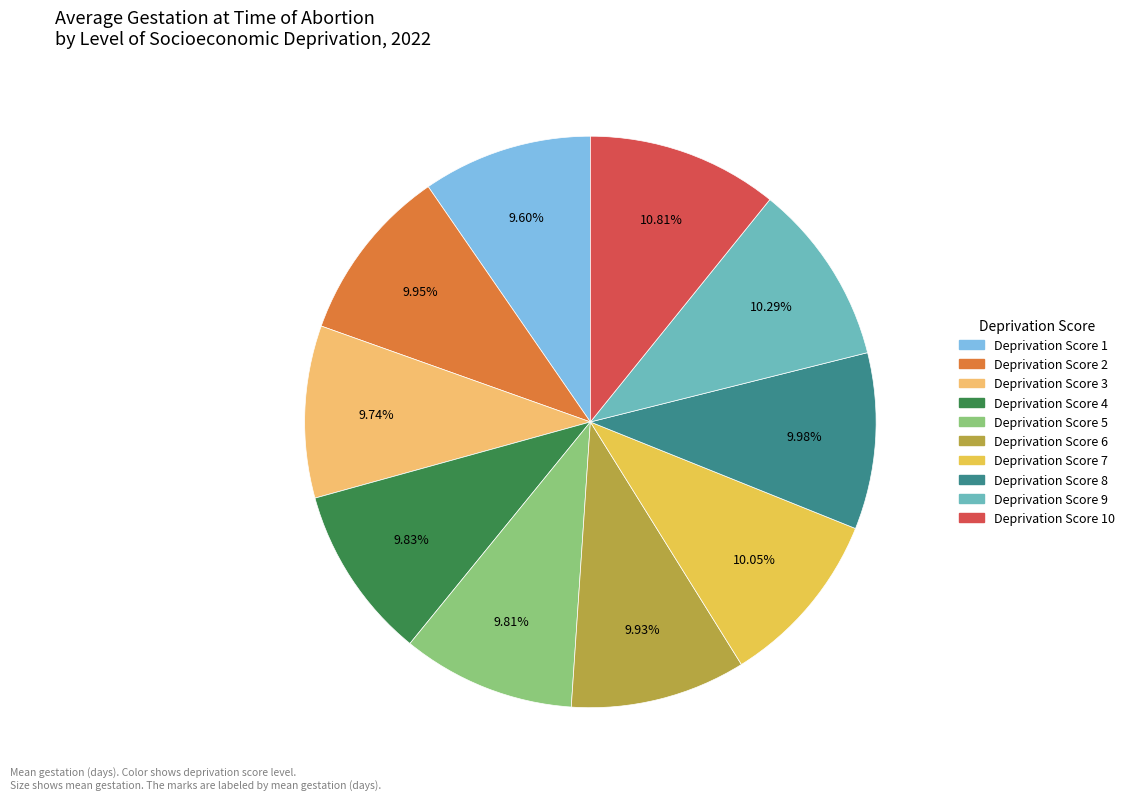

How many segments does this pie chart have?

10